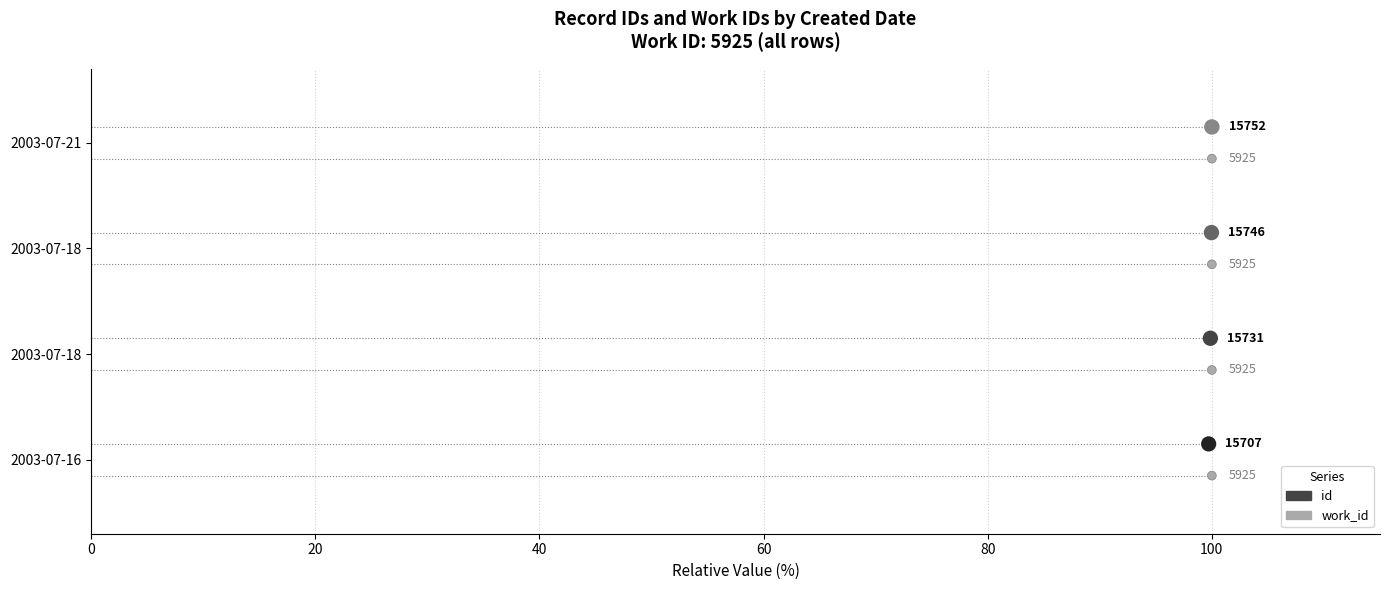

Which series has the widest spread of Y values?

id